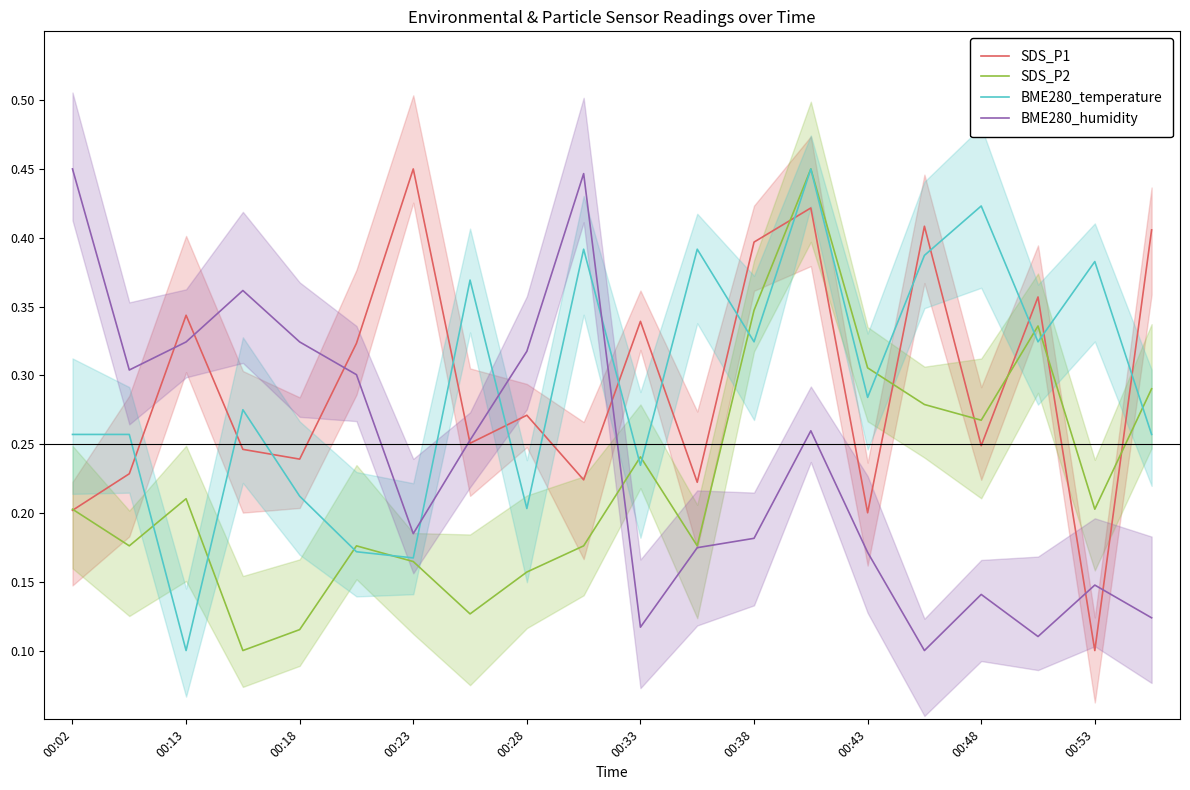

How many categories are shown in the chart?

20